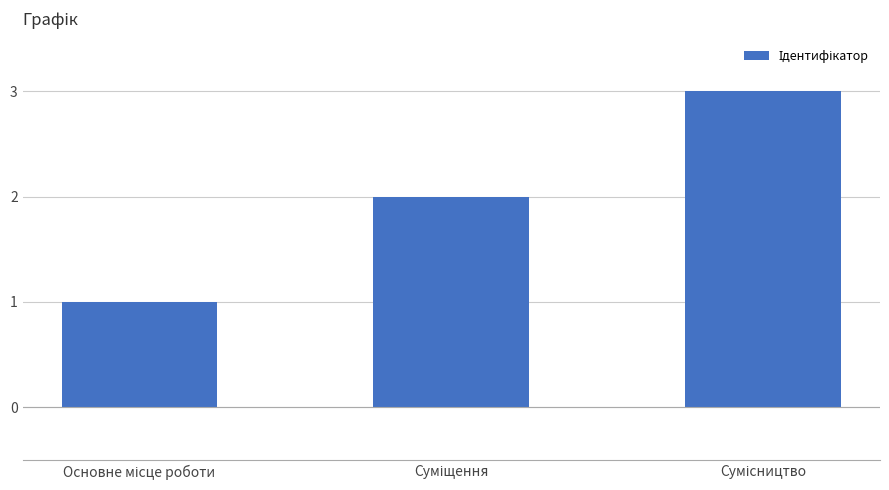

What is the sum of all values?

6